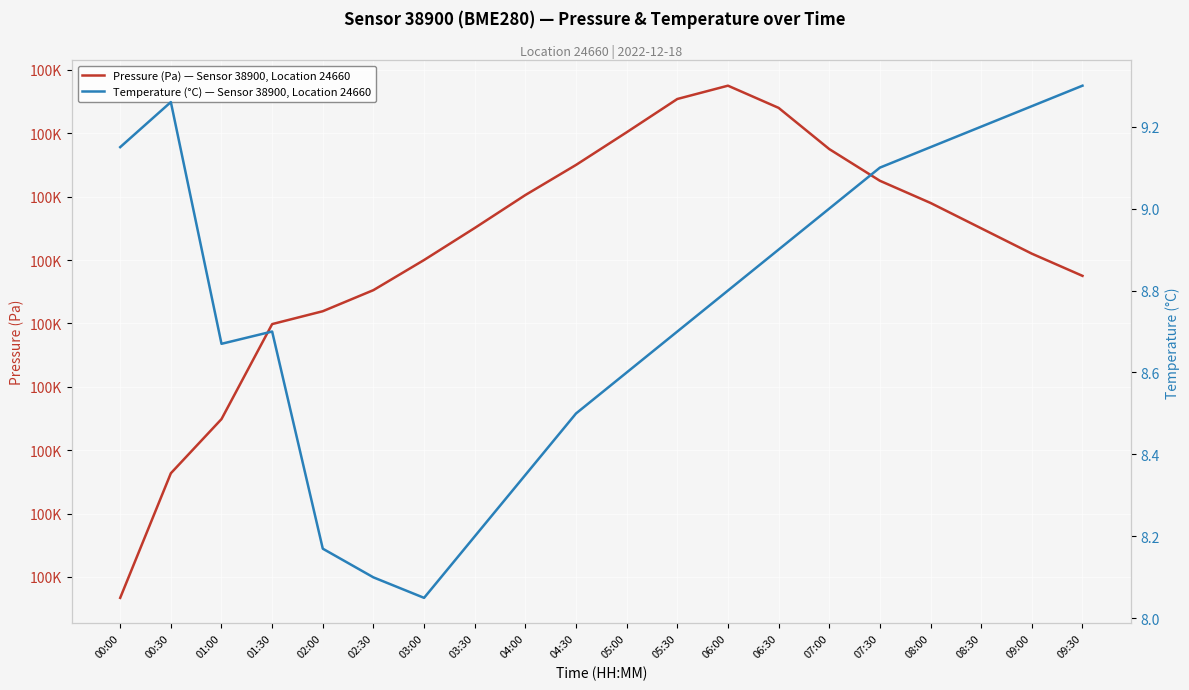

Is the value of Temperature (°C) — Sensor 38900, Location 24660 at 00:30 greater than the value of Pressure (Pa) — Sensor 38900, Location 24660 at 07:30?

No